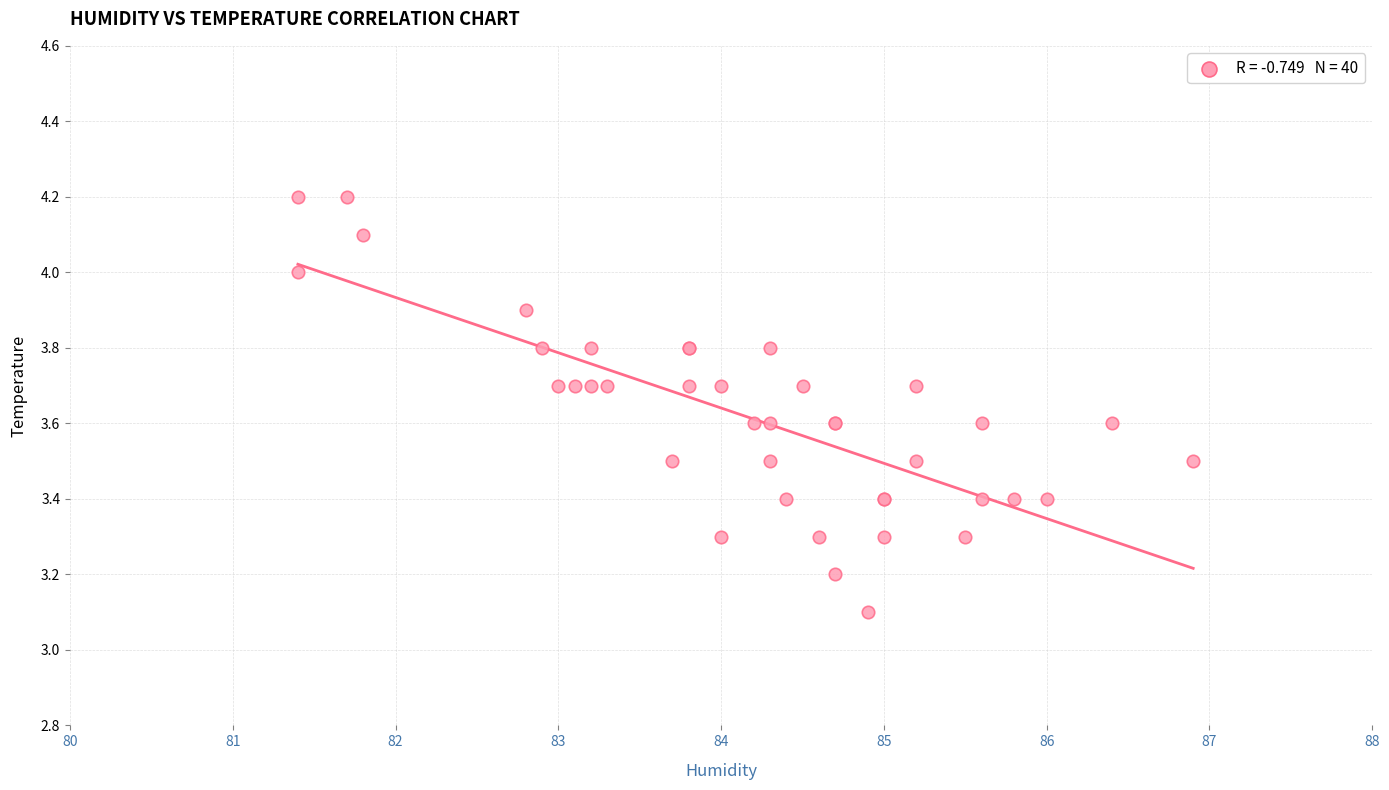

What Y value in the scatter plot is closest to 3?

3.1